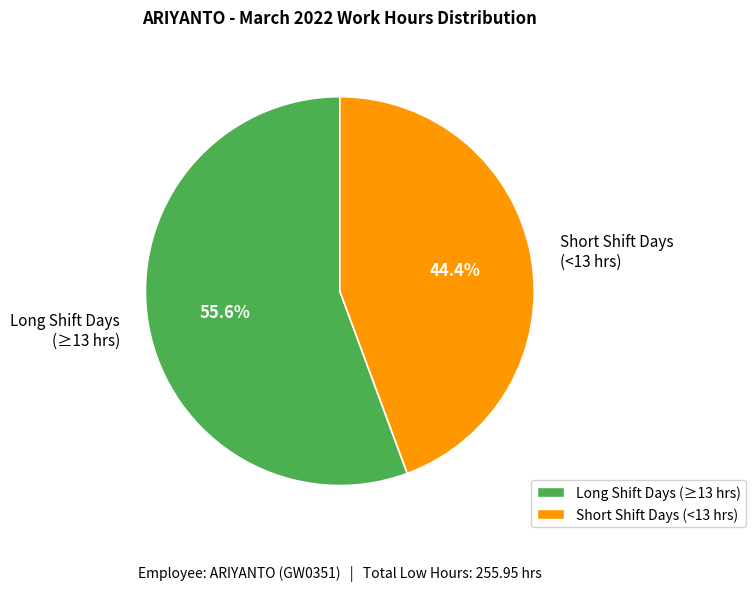

Is there a majority slice in this chart?

Yes